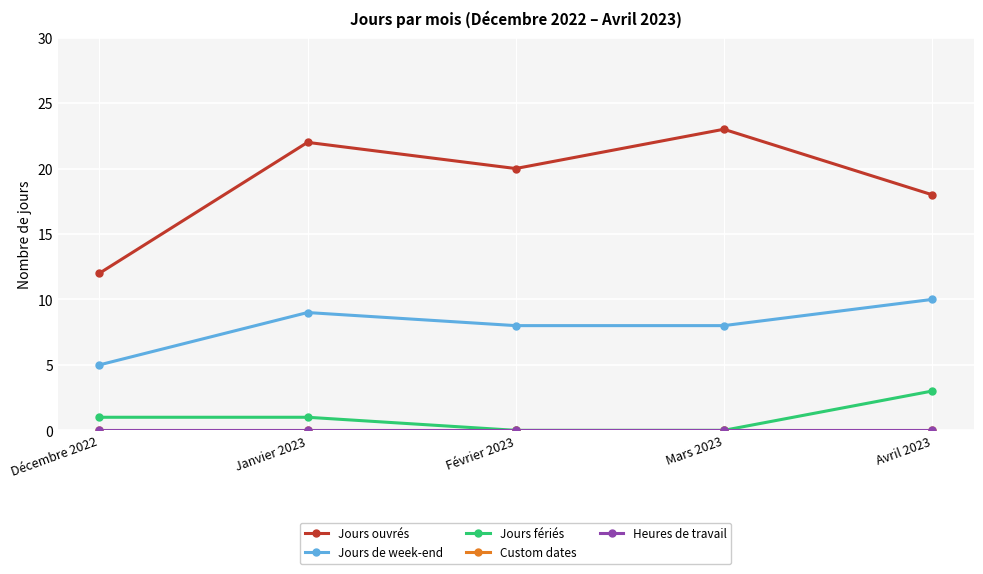

Reading left to right, extract all data points from this chart.

Jours ouvrés: Décembre 2022=12	Janvier 2023=22	Février 2023=20	Mars 2023=23	Avril 2023=18
Jours de week-end: Décembre 2022=5	Janvier 2023=9	Février 2023=8	Mars 2023=8	Avril 2023=10
Jours fériés: Décembre 2022=1	Janvier 2023=1	Février 2023=0	Mars 2023=0	Avril 2023=3
Custom dates: Décembre 2022=0	Janvier 2023=0	Février 2023=0	Mars 2023=0	Avril 2023=0
Heures de travail: Décembre 2022=0	Janvier 2023=0	Février 2023=0	Mars 2023=0	Avril 2023=0